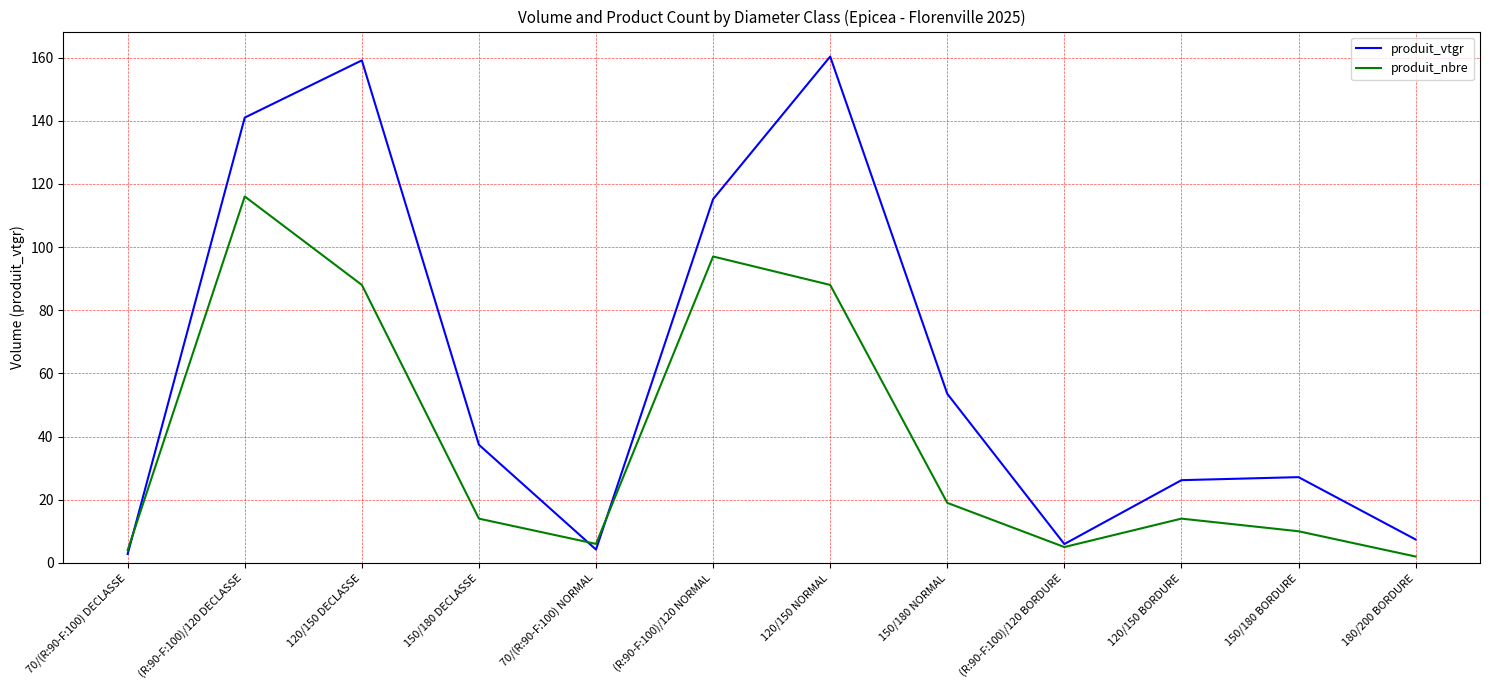

What is the greatest value displayed?

160.3